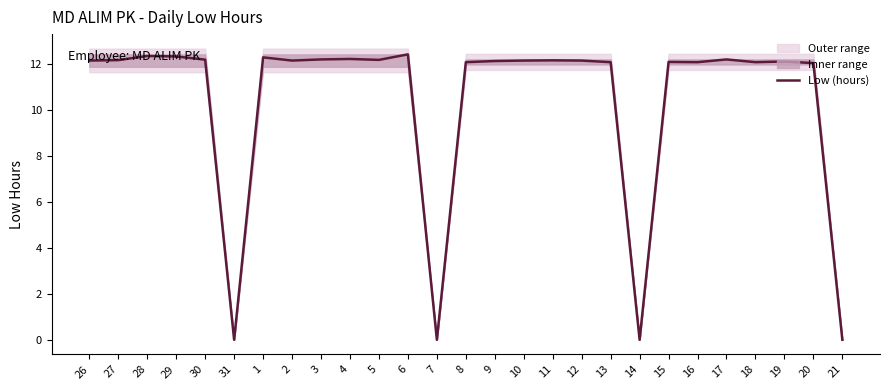

What position from the right is 15?

7